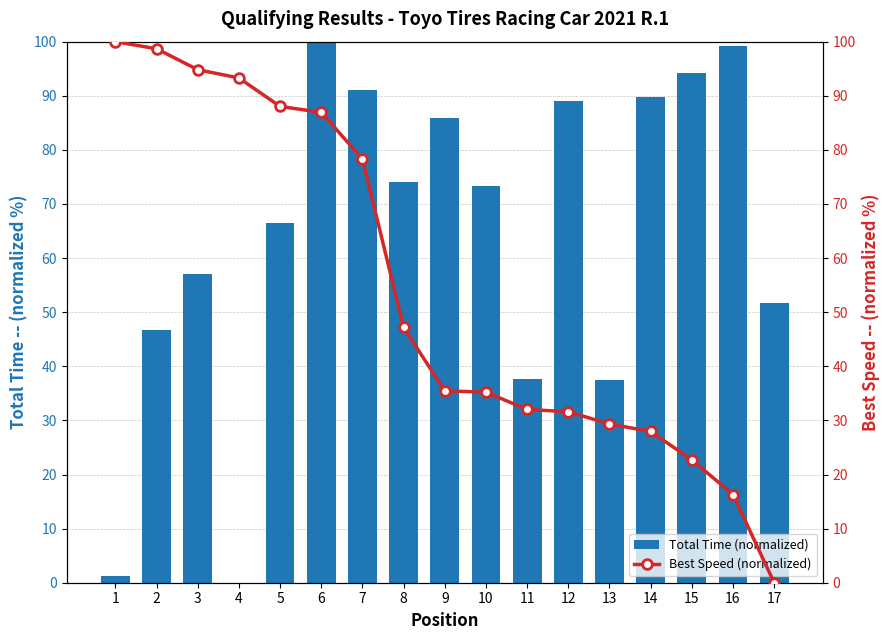

What are all the series names shown in the legend?

Total Time (normalized), Best Speed (normalized)